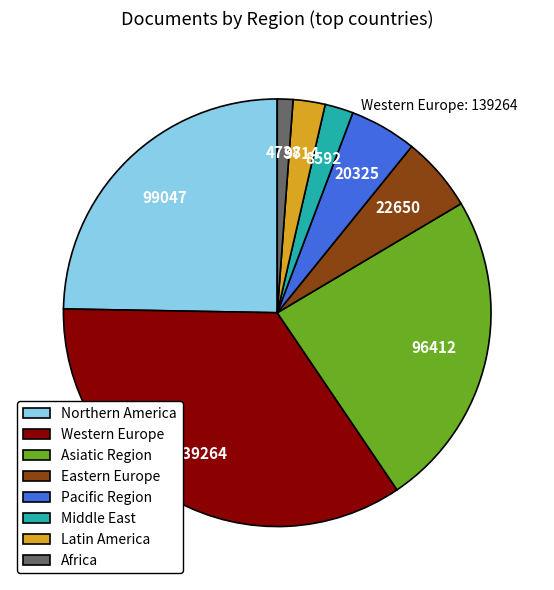

Is Latin America the majority of the pie?

No